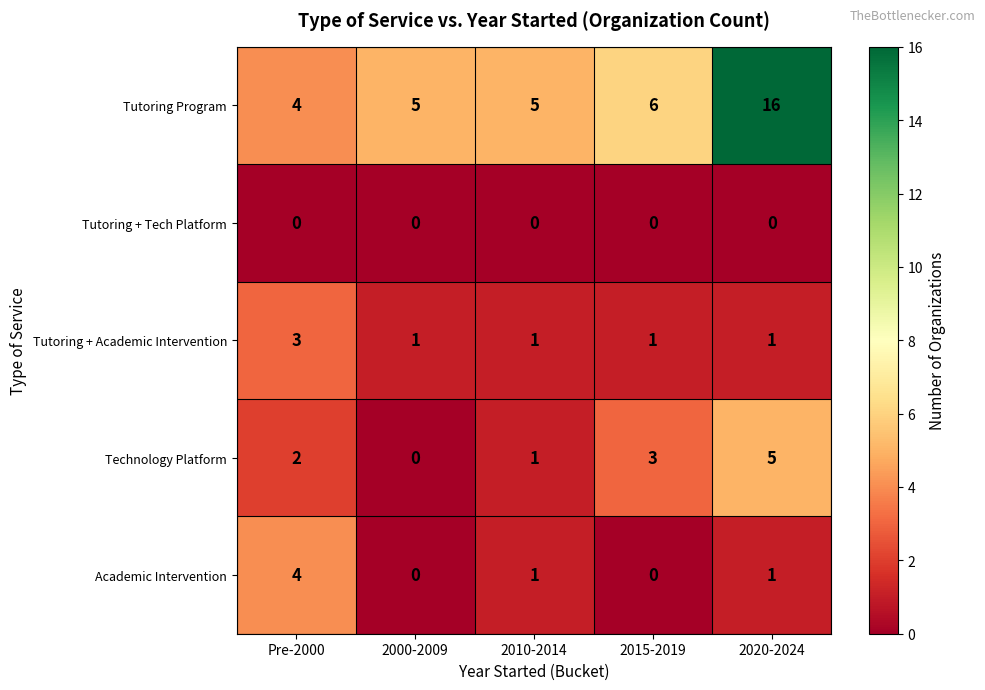

What is the difference between the maximum and minimum values in the Tutoring Program series?

12